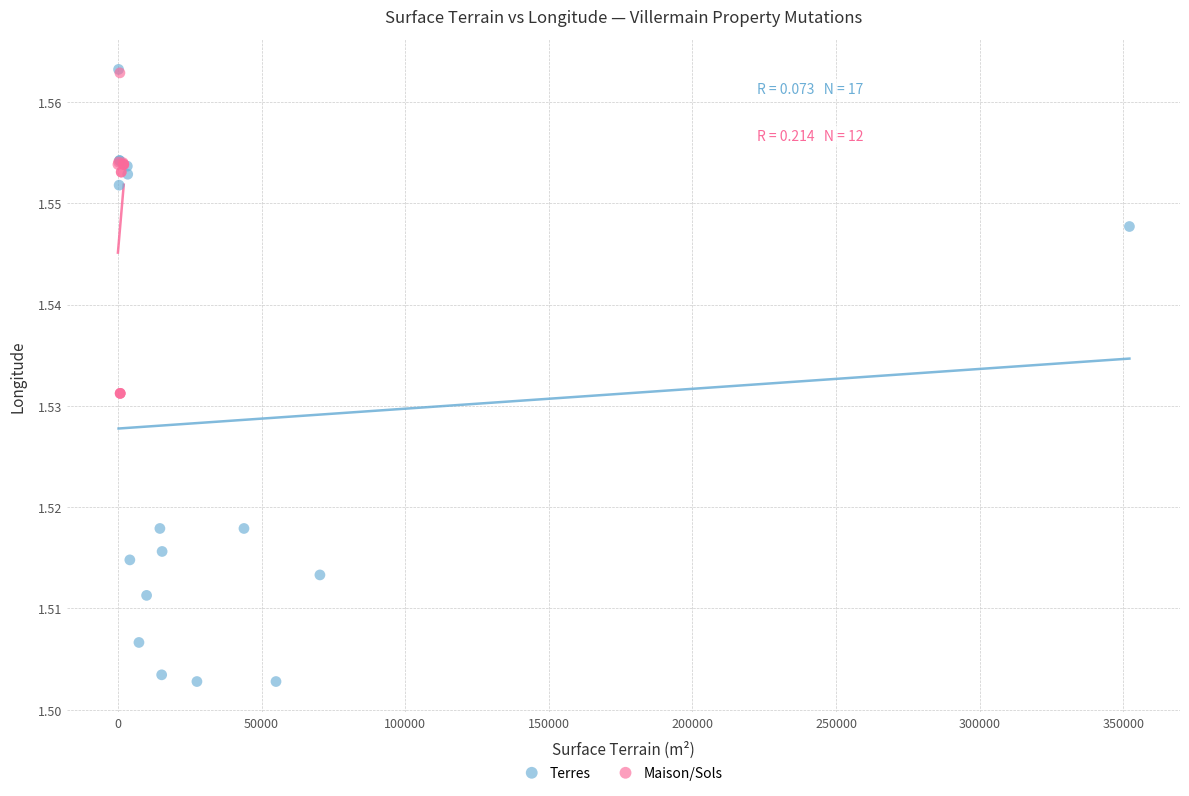

Which series has the widest spread of Y values?

Terres